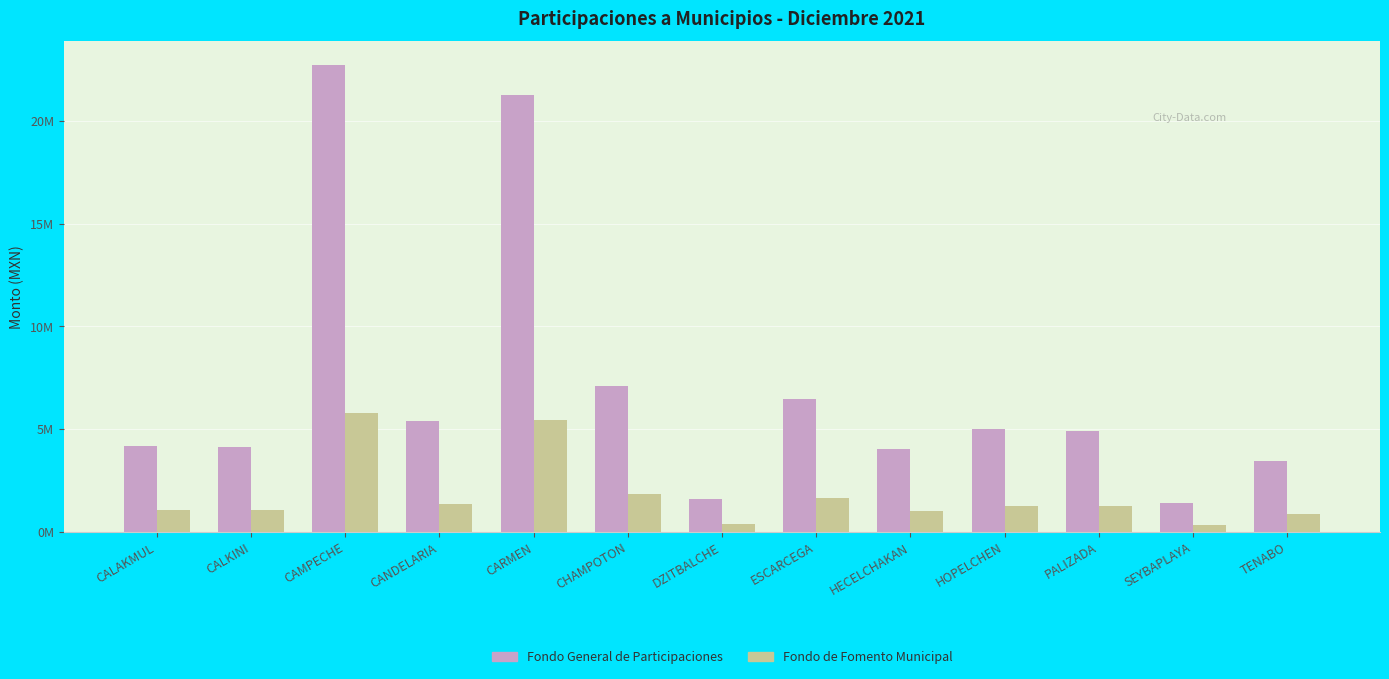

What is the value of the Fondo General de Participaciones bar at the 9th from the left?

4022779.8